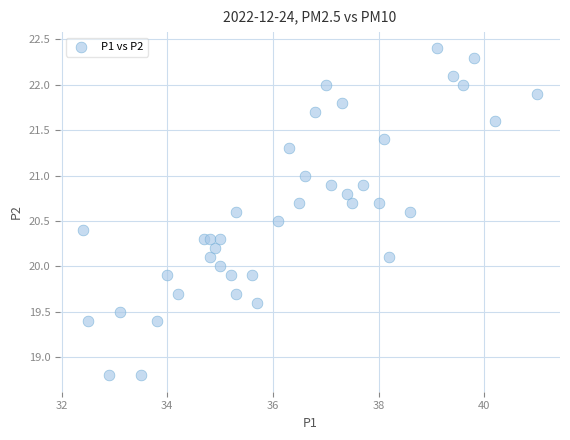

What is the range of X values (max minus min)?

8.6